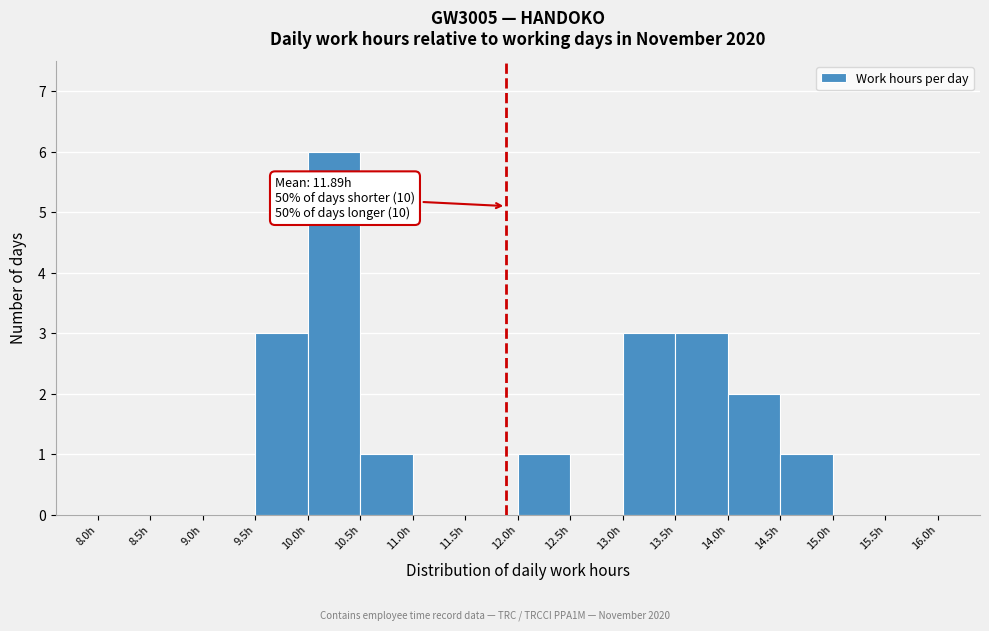

Which range on the x-axis has the tallest bar?

10.0 to 10.5